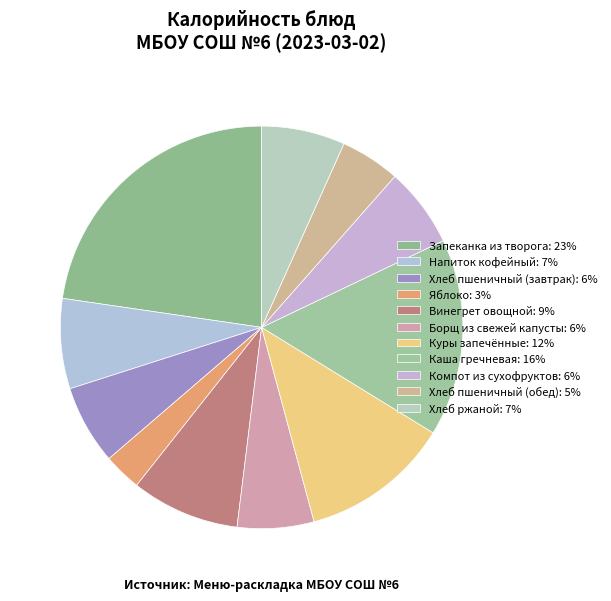

Count the number of slices in the pie.

11